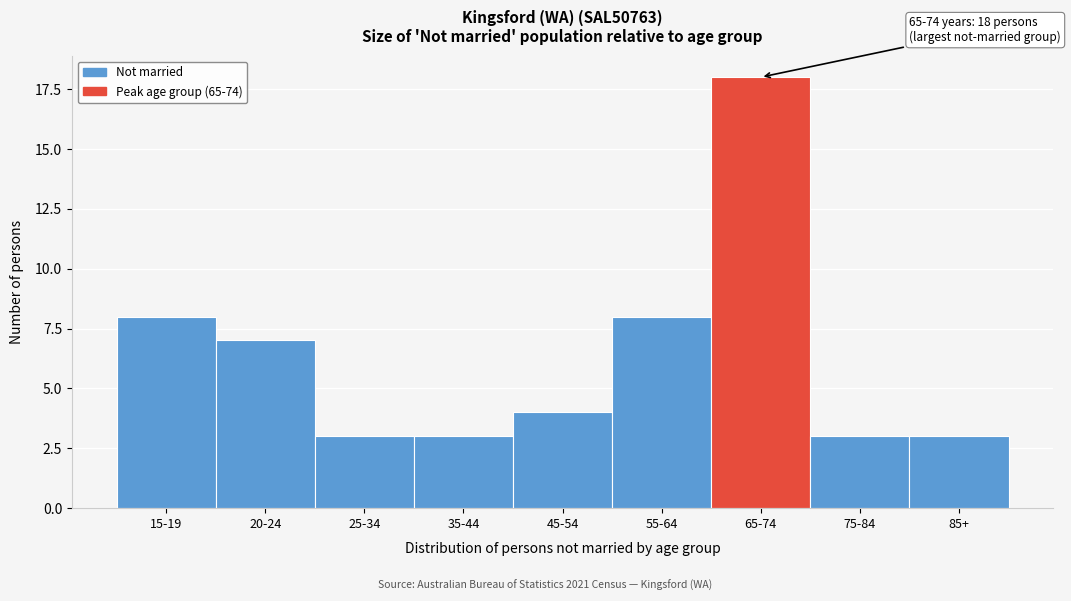

Reading right to left, list all the values displayed in this chart.

85+=3	75-84=3	65-74=18	55-64=8	45-54=4	35-44=3	25-34=3	20-24=7	15-19=8